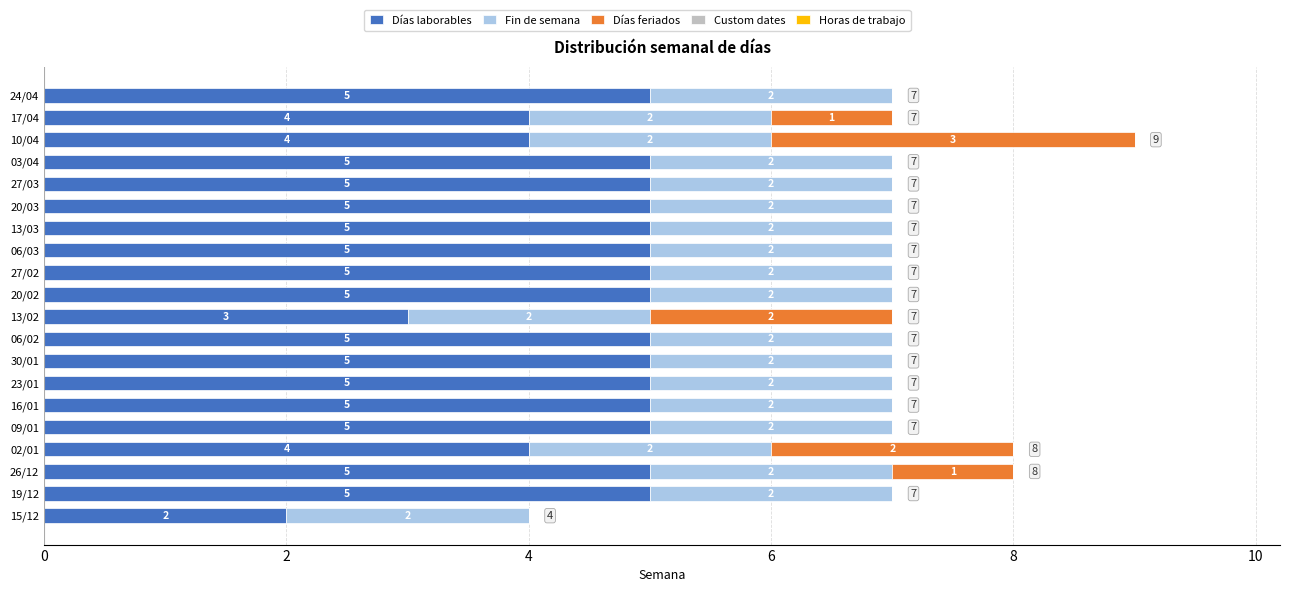

At which category is the sum across all series the highest?

10/04